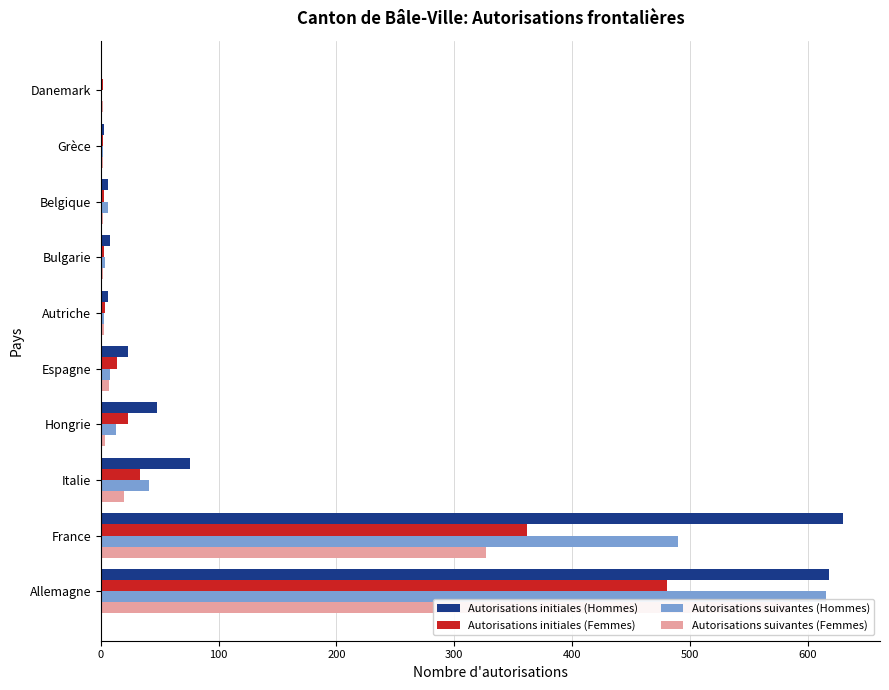

Is it true that Autorisations suivantes (Femmes) equals 2 at Grèce?

True